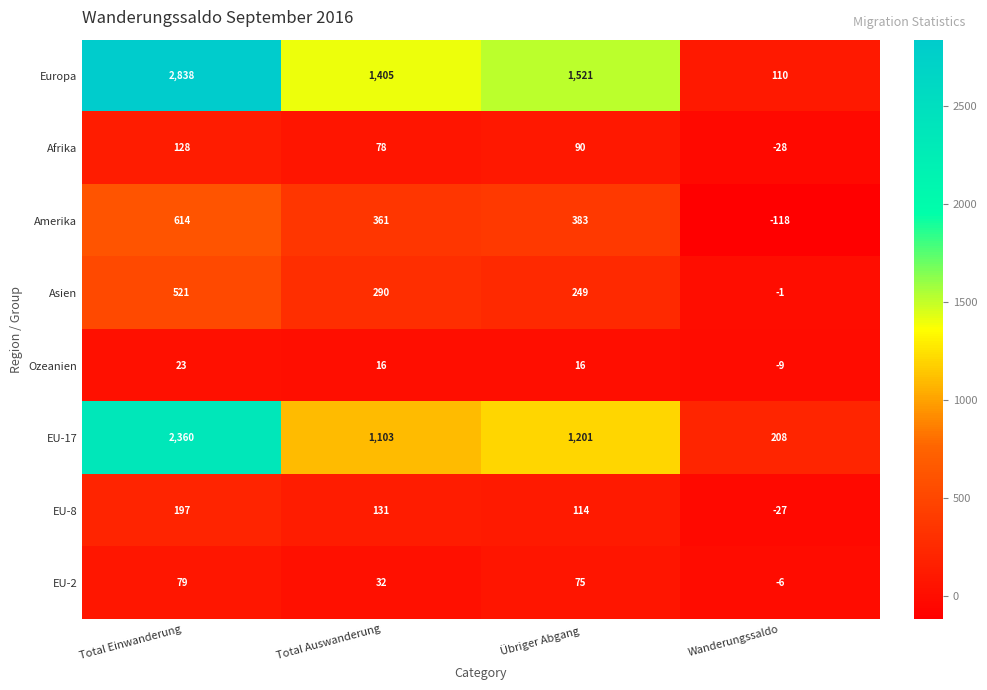

What is the difference between the maximum and minimum values in the Europa series?

2728